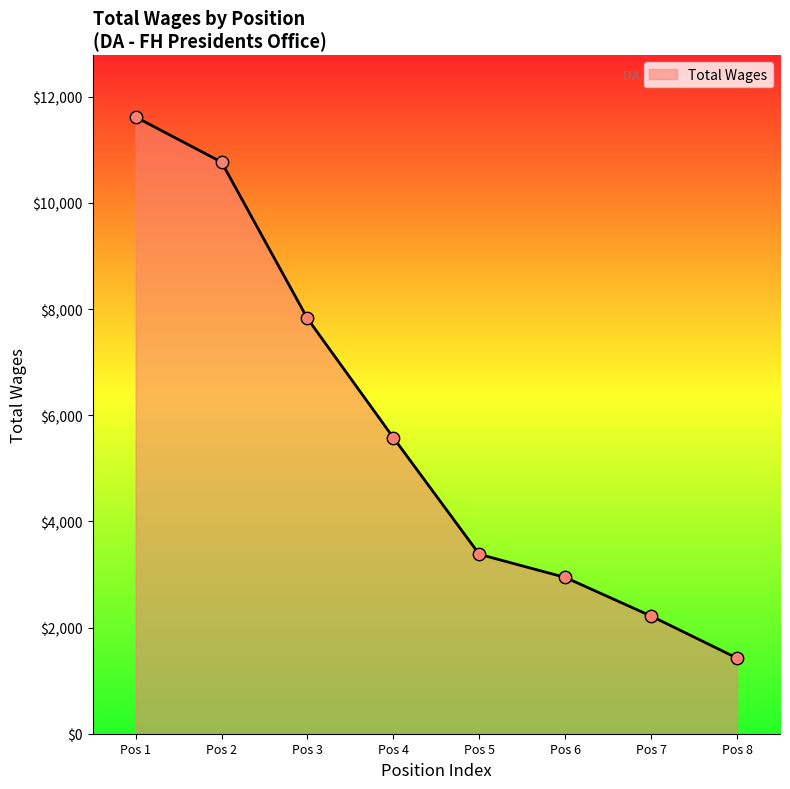

Between Pos 6 and Pos 7, which is larger?

Pos 6